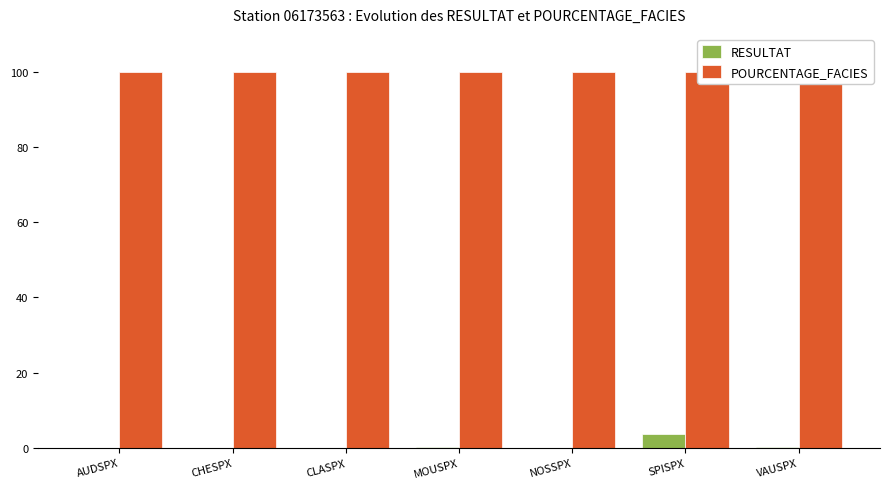

What is the total value across all series at NOSSPX?

100.0